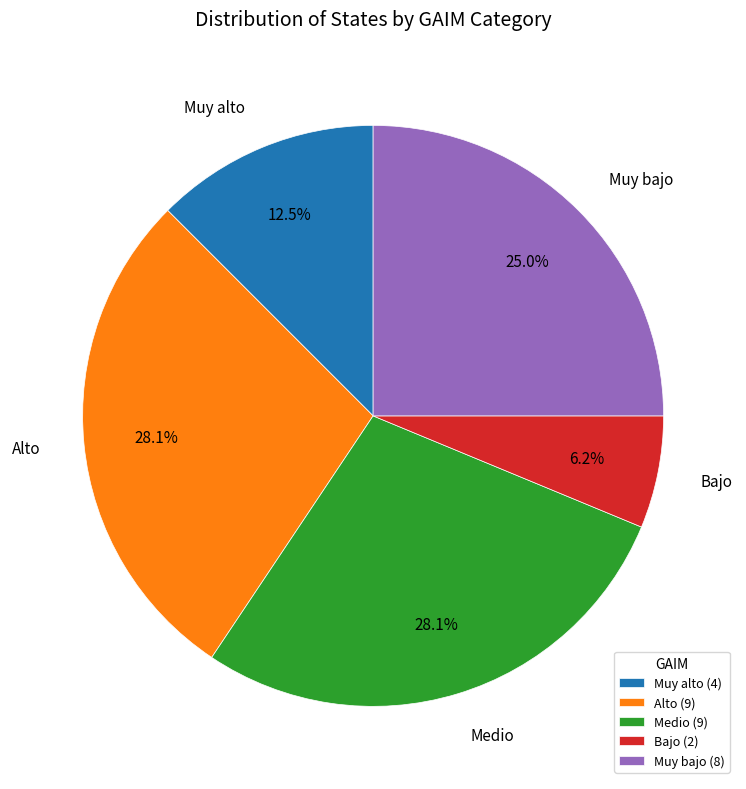

Does Muy alto represent more than half of the total?

No